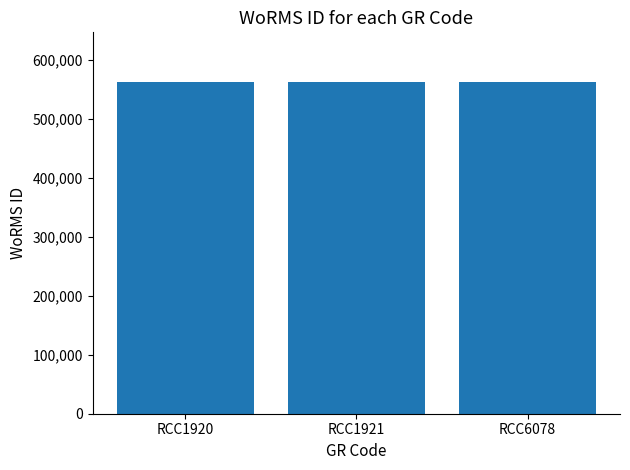

What is the smallest value displayed?

562048